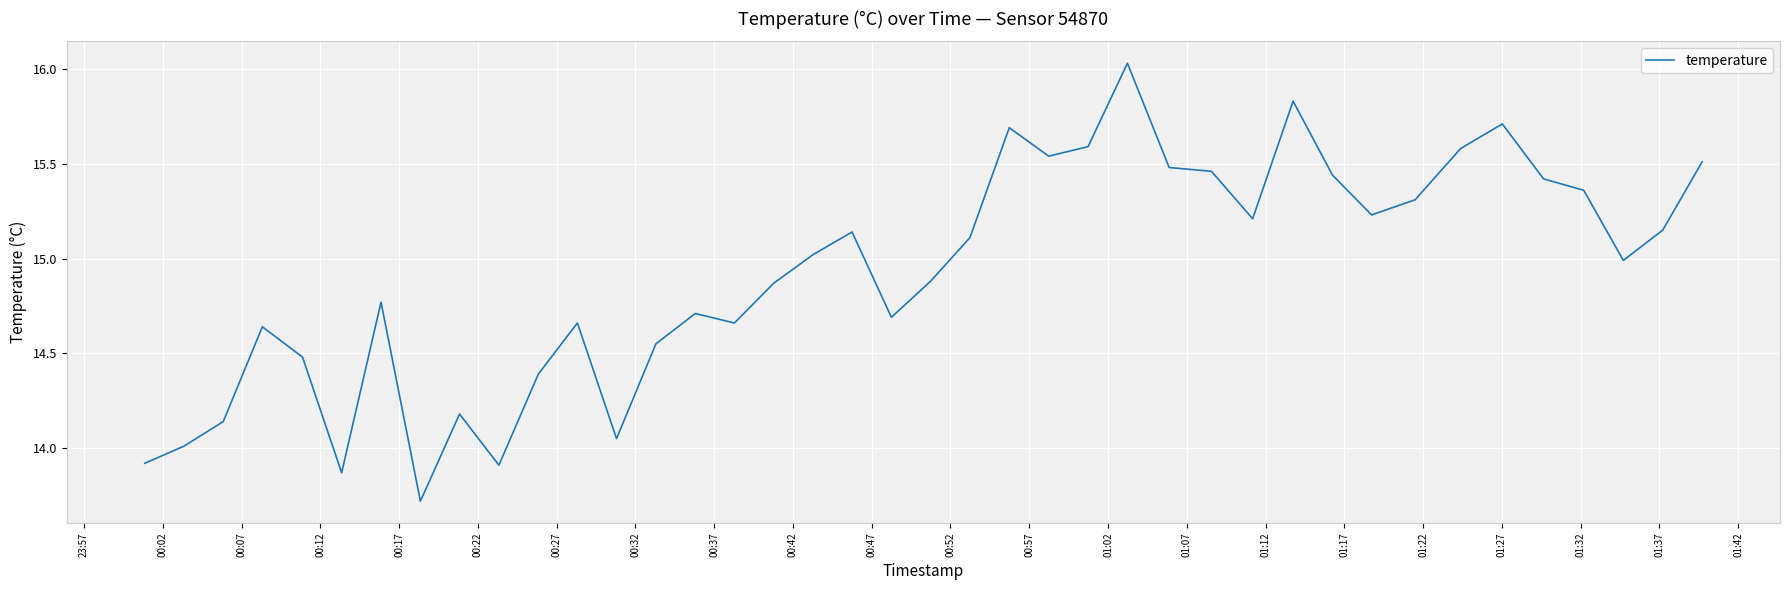

What is the difference between the maximum and minimum values?

2.3